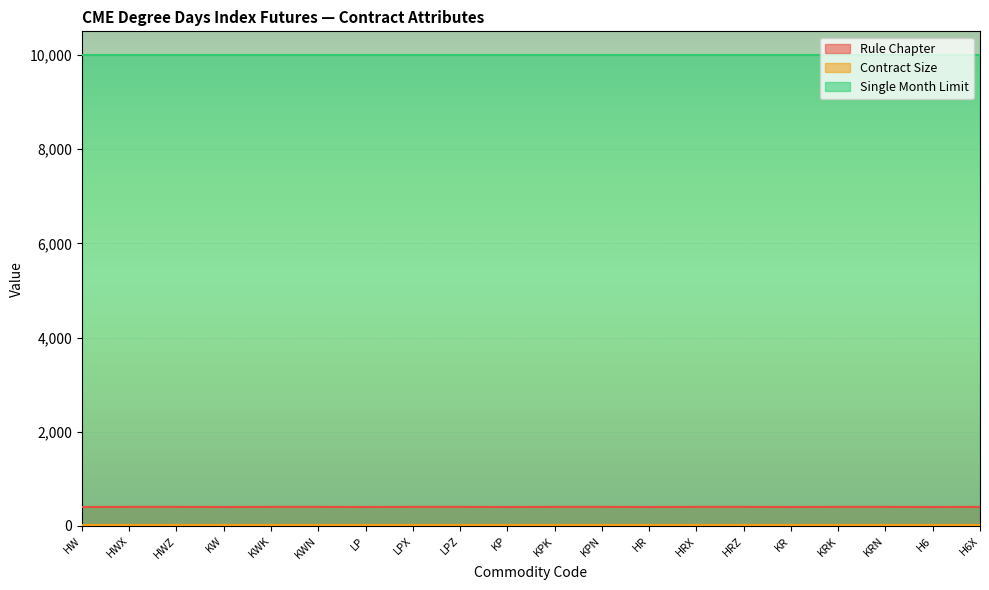

Reading left to right, list all the values displayed in this chart.

Rule Chapter: HW=403	HWX=405	HWZ=405	KW=403	KWK=405	KWN=405	LP=403	LPX=405	LPZ=405	KP=403	KPK=405	KPN=405	HR=403	HRX=405	HRZ=405	KR=403	KRK=405	KRN=405	H6=403	H6X=405
Contract Size: HW=20	HWX=20	HWZ=20	KW=20	KWK=20	KWN=20	LP=20	LPX=20	LPZ=20	KP=20	KPK=20	KPN=20	HR=20	HRX=20	HRZ=20	KR=20	KRK=20	KRN=20	H6=20	H6X=20
Single Month Limit: HW=10000	HWX=10000	HWZ=10000	KW=10000	KWK=10000	KWN=10000	LP=10000	LPX=10000	LPZ=10000	KP=10000	KPK=10000	KPN=10000	HR=10000	HRX=10000	HRZ=10000	KR=10000	KRK=10000	KRN=10000	H6=10000	H6X=10000